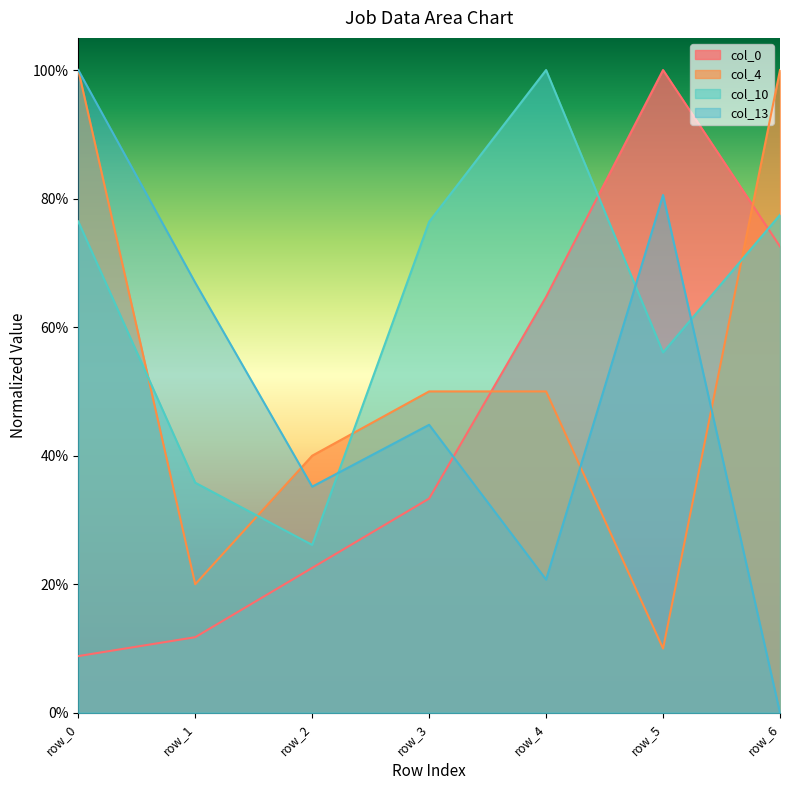

The value of col_13 at row_3 is 0.3. True or false?

False